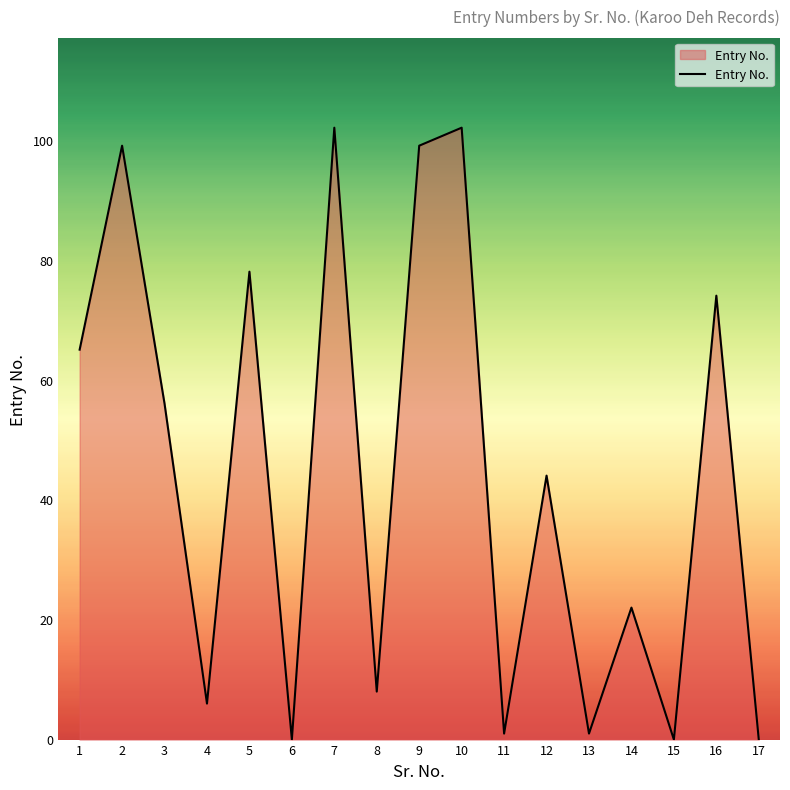

What is the change in value from 5 to 8?

-70